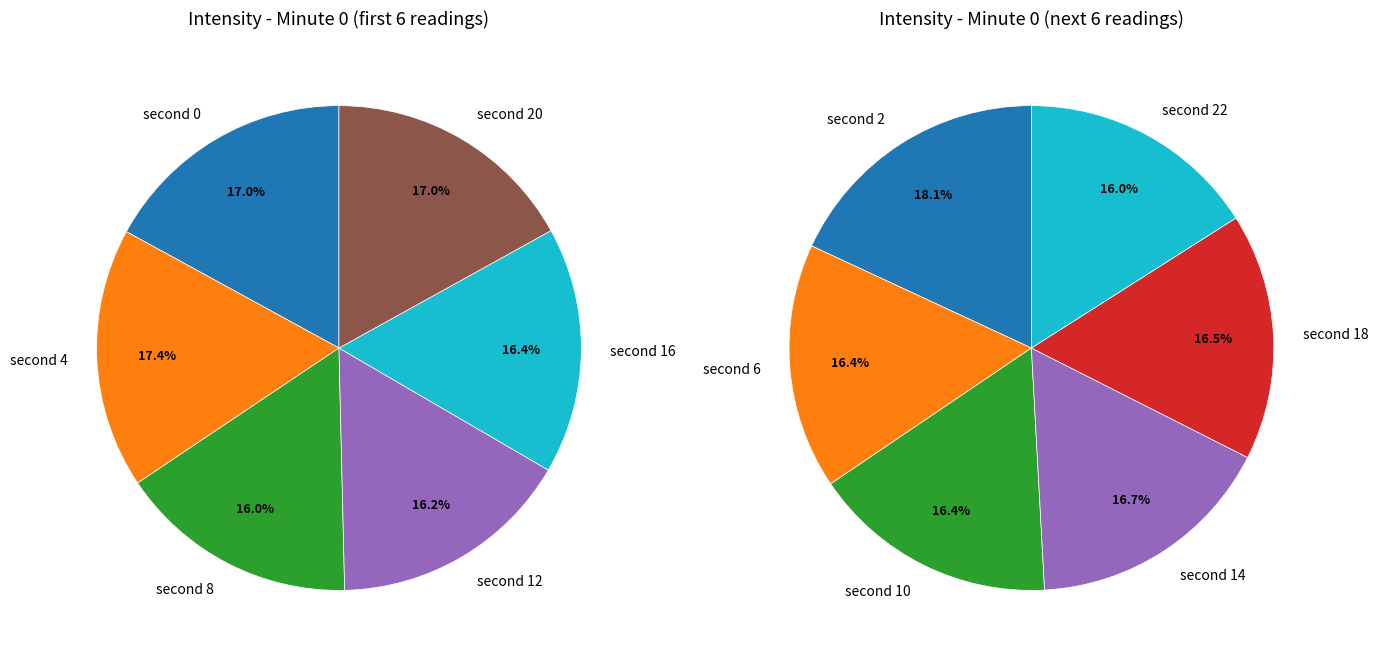

Which has a higher value, 20 or 0?

20